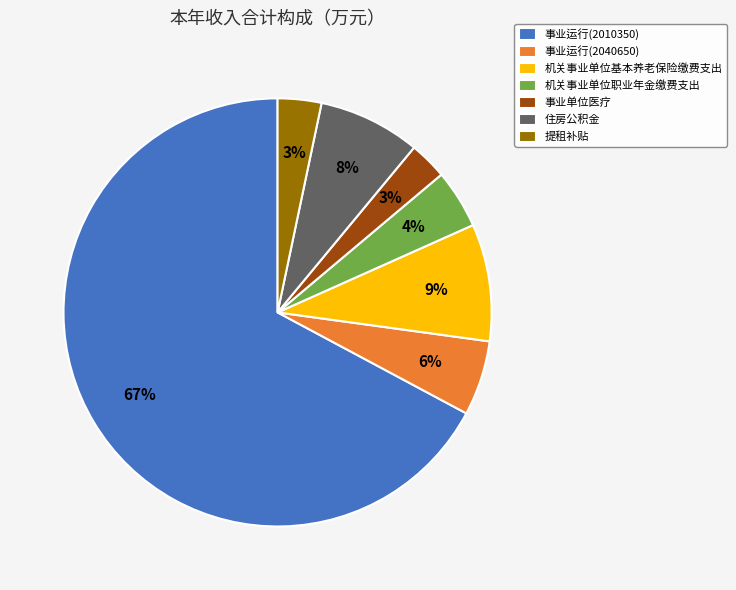

Combined, do 提租补贴 and 机关事业单位基本养老保险缴费支出 account for over 50%?

No